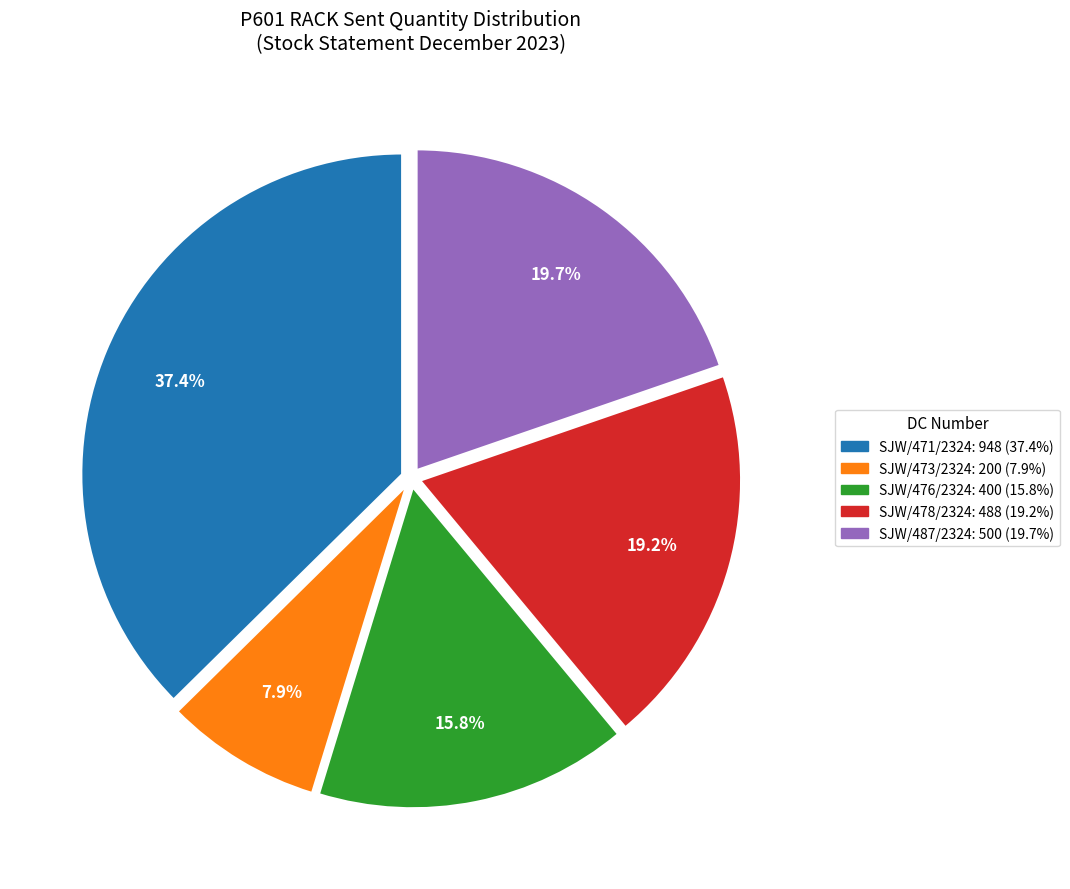

How many segments does this pie chart have?

5